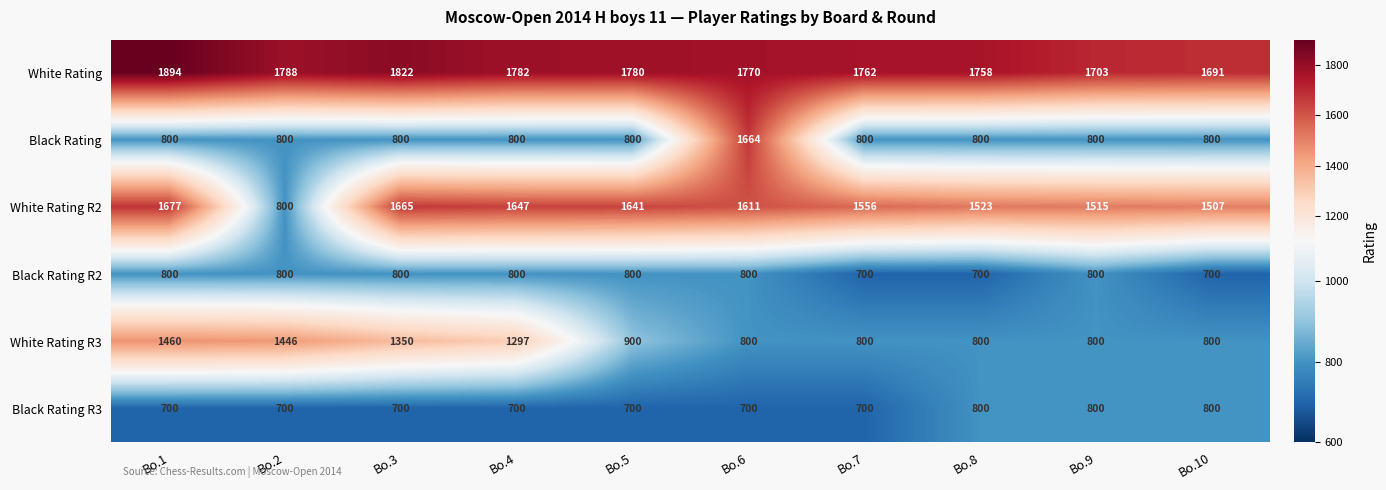

What is the smallest value displayed?

700